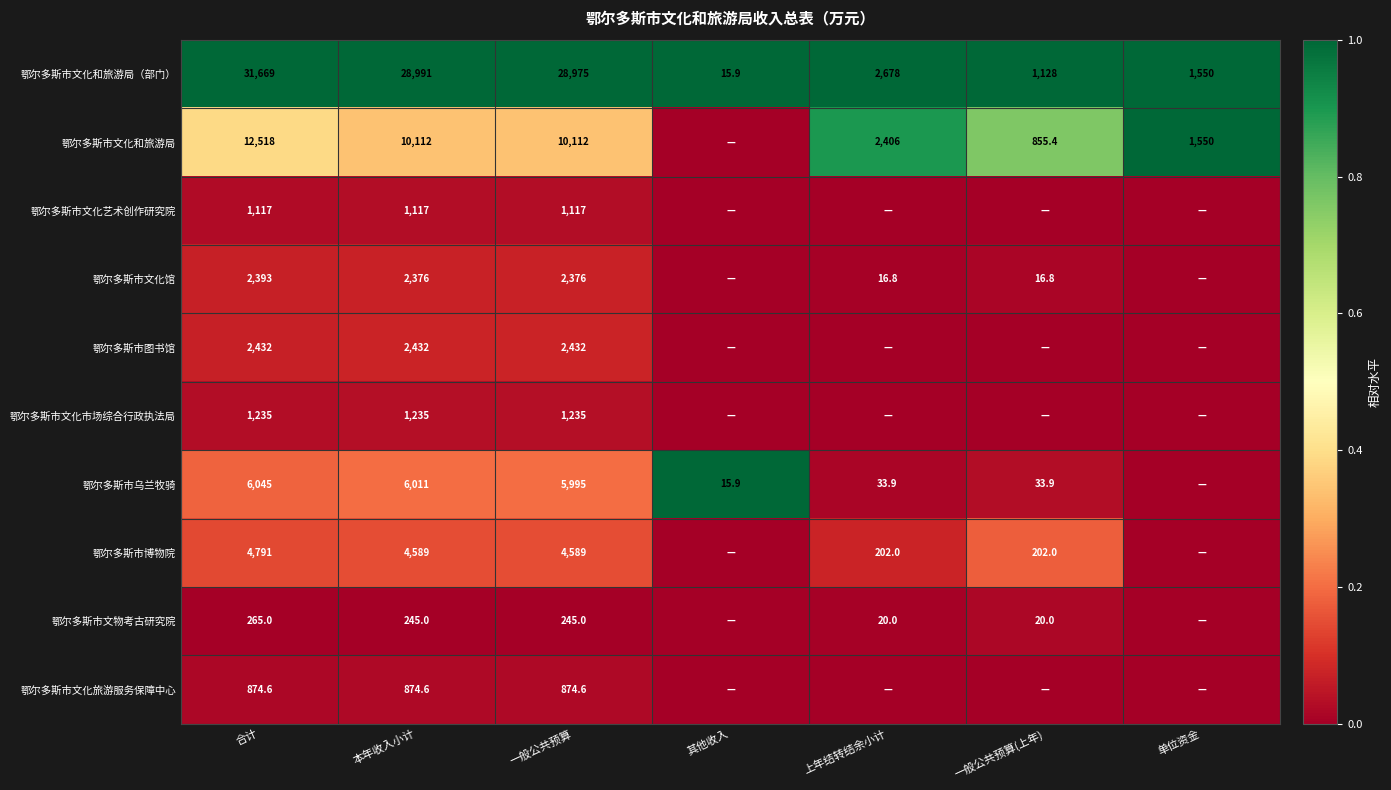

The 鄂尔多斯市文化和旅游局（部门） series shows 15.9 at 其他收入. True or false?

True